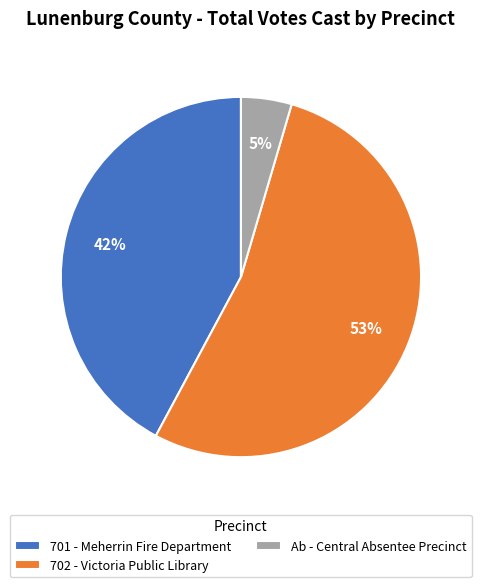

To the nearest percent, what is the average slice percentage?

33%